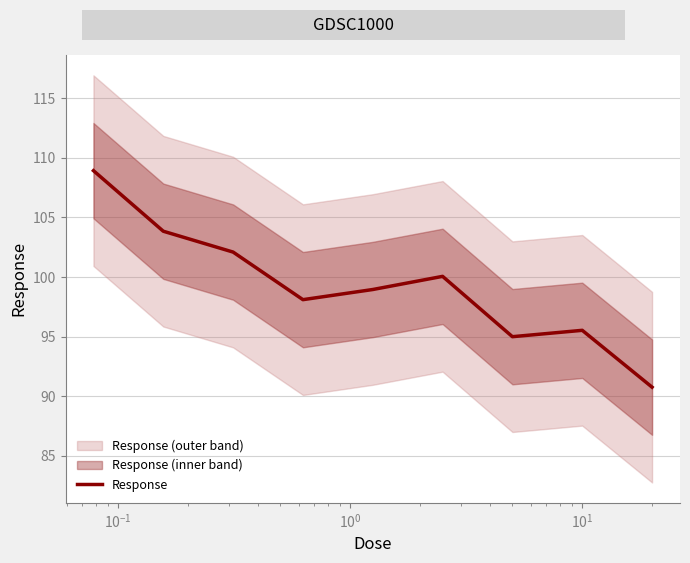

How many interior local peaks (higher than both neighbors) does the data have?

2